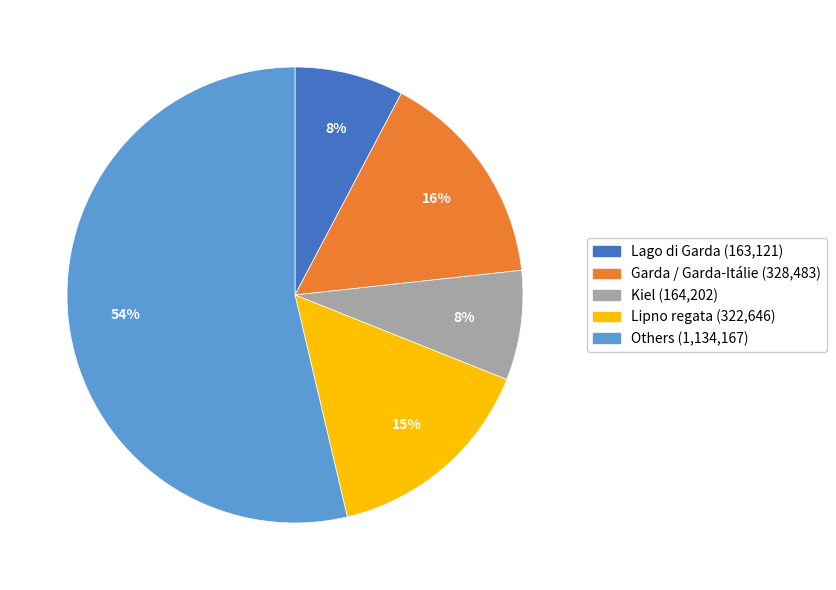

To the nearest percent, what is the difference between the largest and smallest slice percentages?

46%